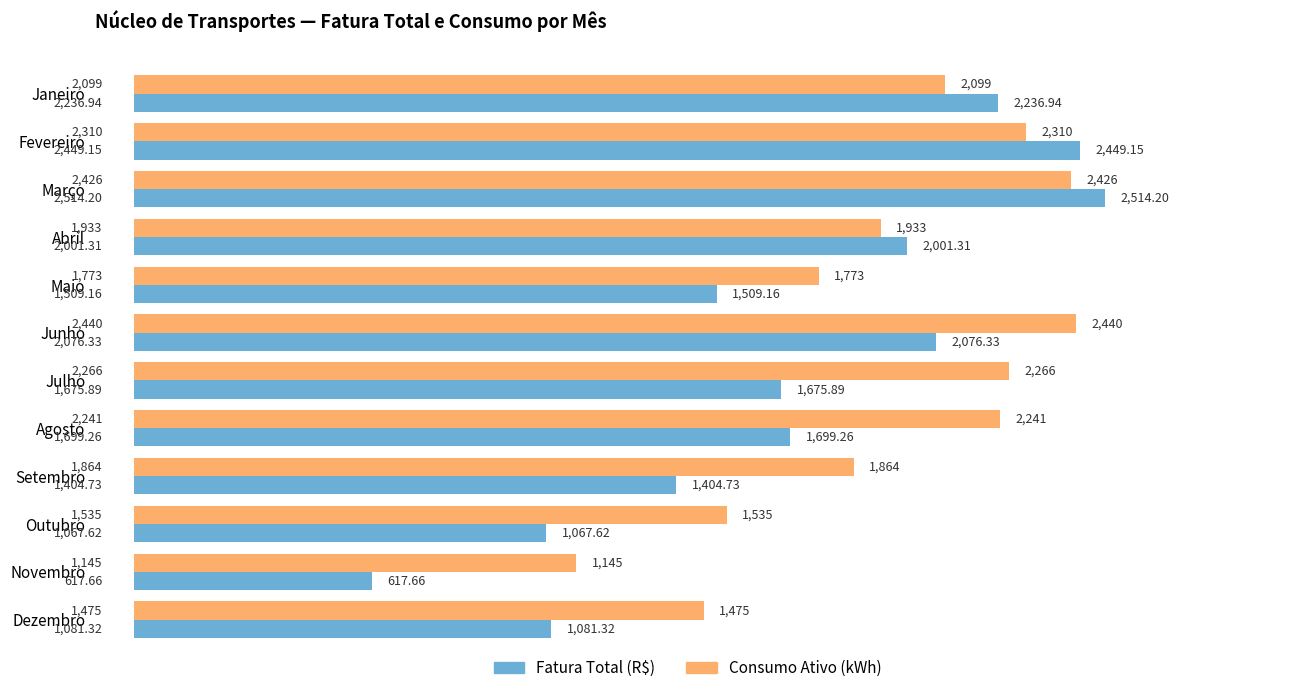

Which category has the highest value in the Fatura Total (R$) series?

Março